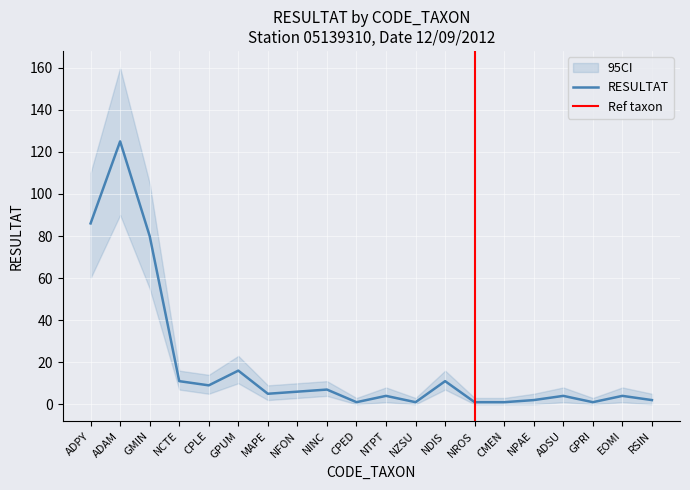

How many values in the RESULTAT series are below 5?

10